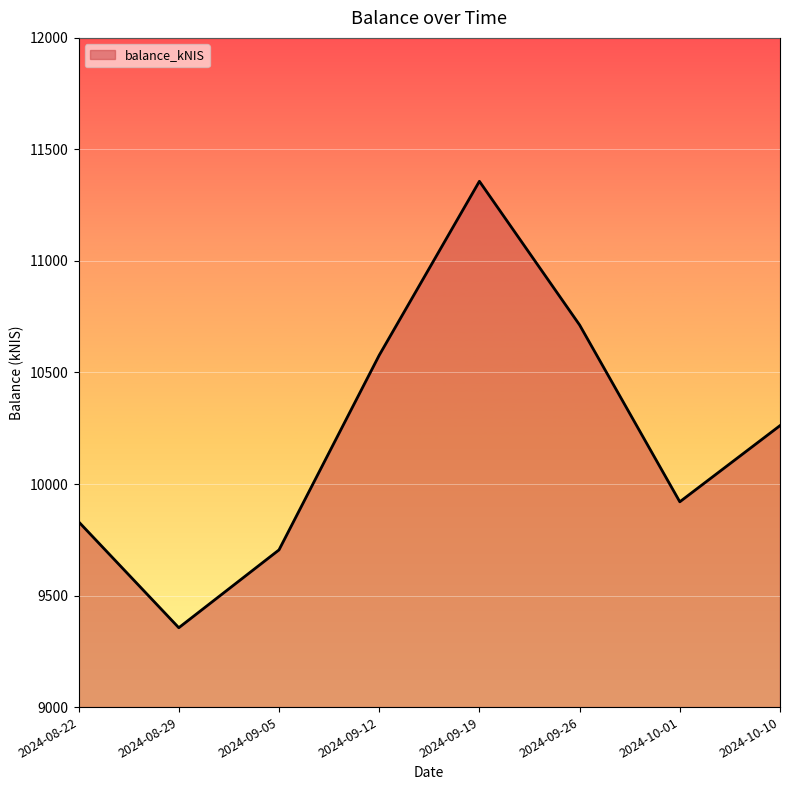

Is it true that the value at 2024-09-12 is 10577.2?

True